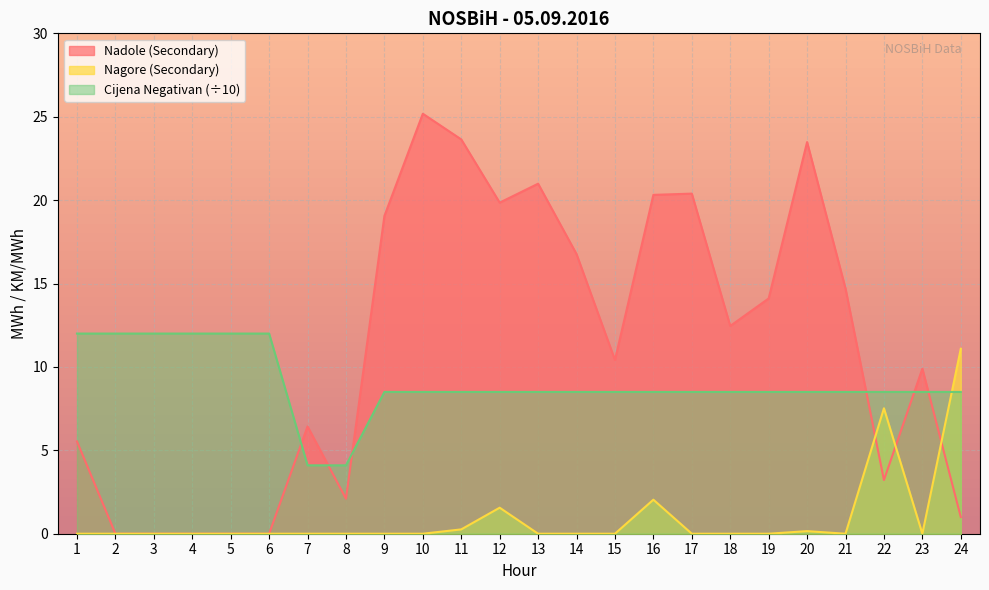

List the series in order of their overall mean, lowest first.

Nagore (Secondary), Cijena Negativan (÷10), Nadole (Secondary)